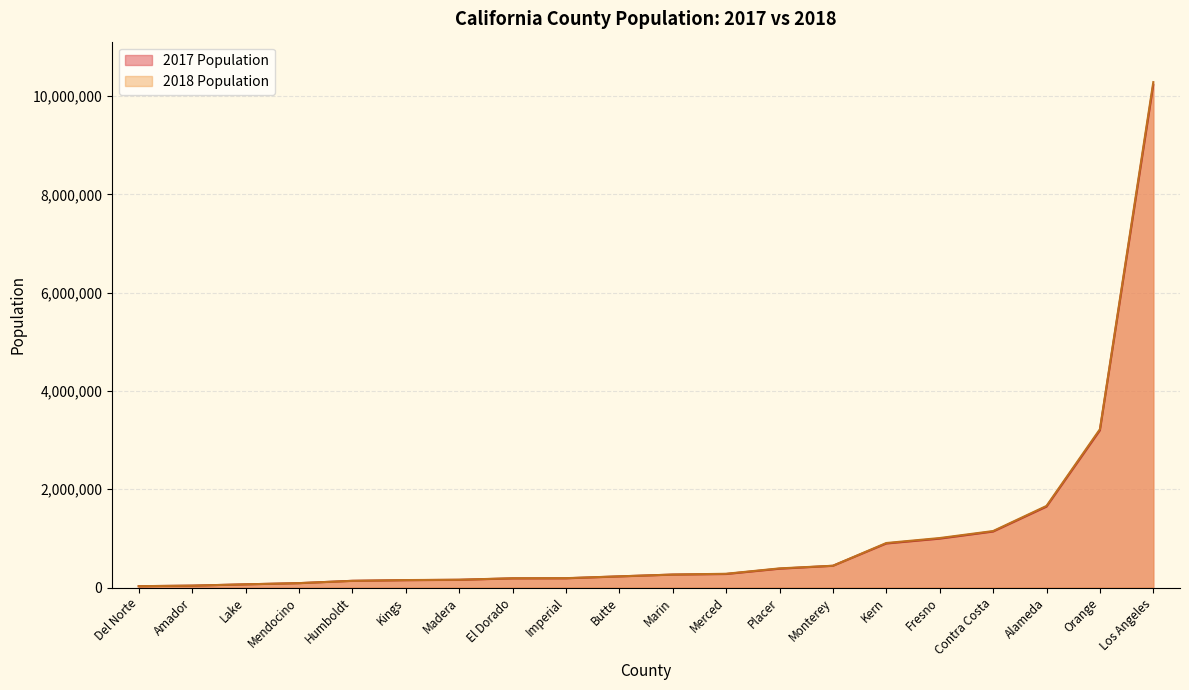

Is the value of 2018 Population at Amador greater than the value of 2017 Population at Fresno?

No